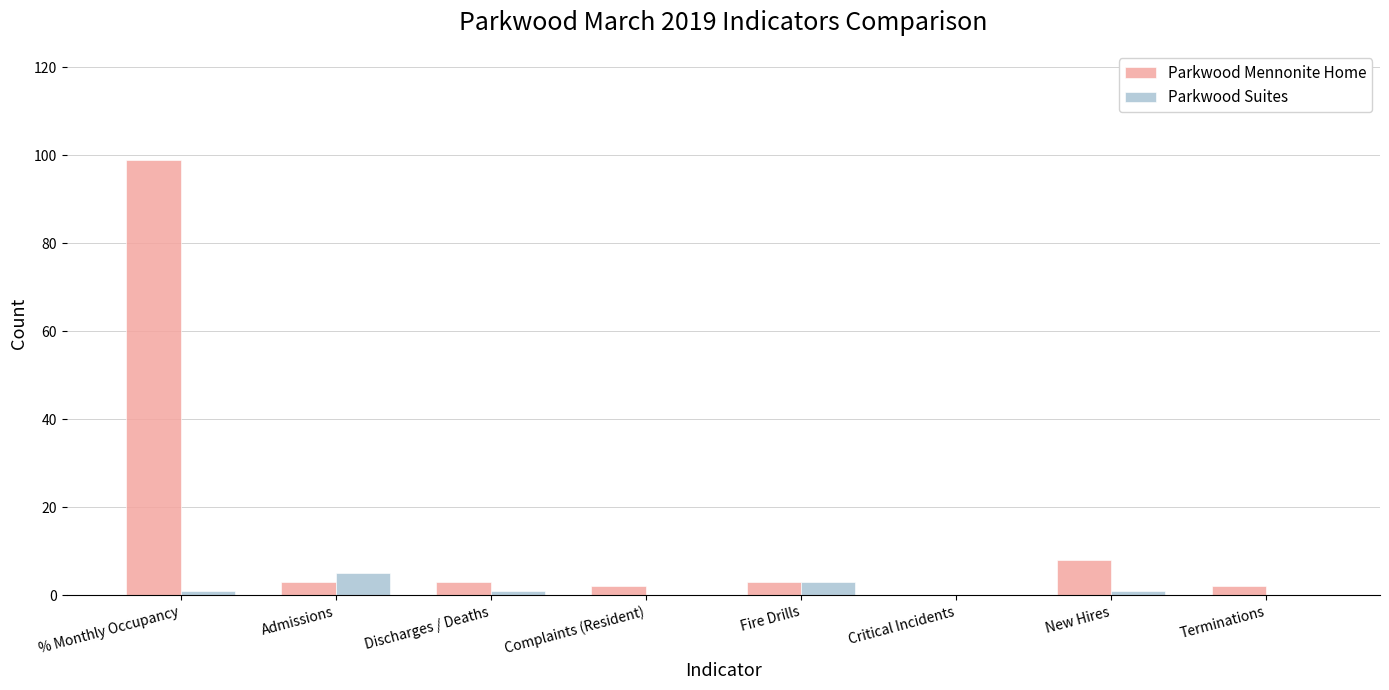

How many categories are shown in the chart?

8